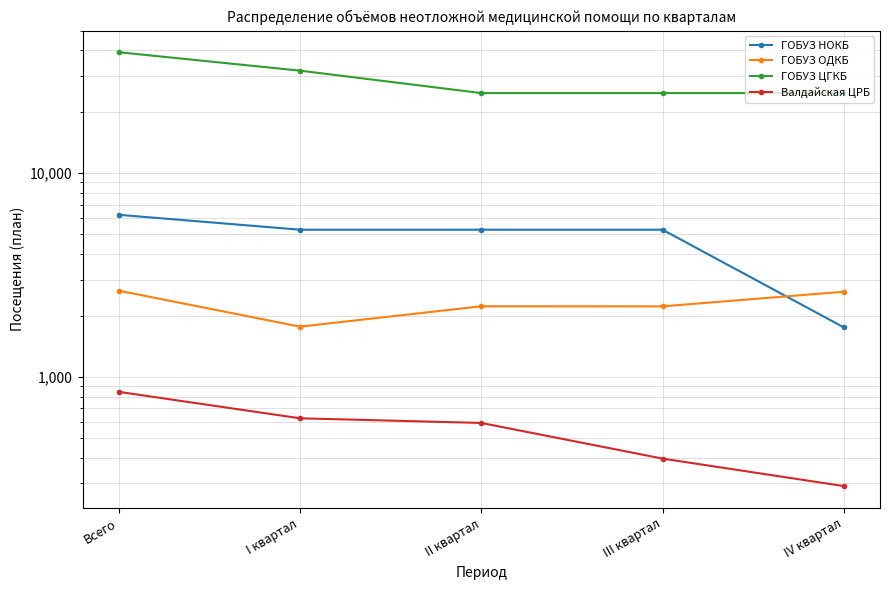

What value does the Валдайская ЦРБ series have at IV квартал, to the nearest 100?

300